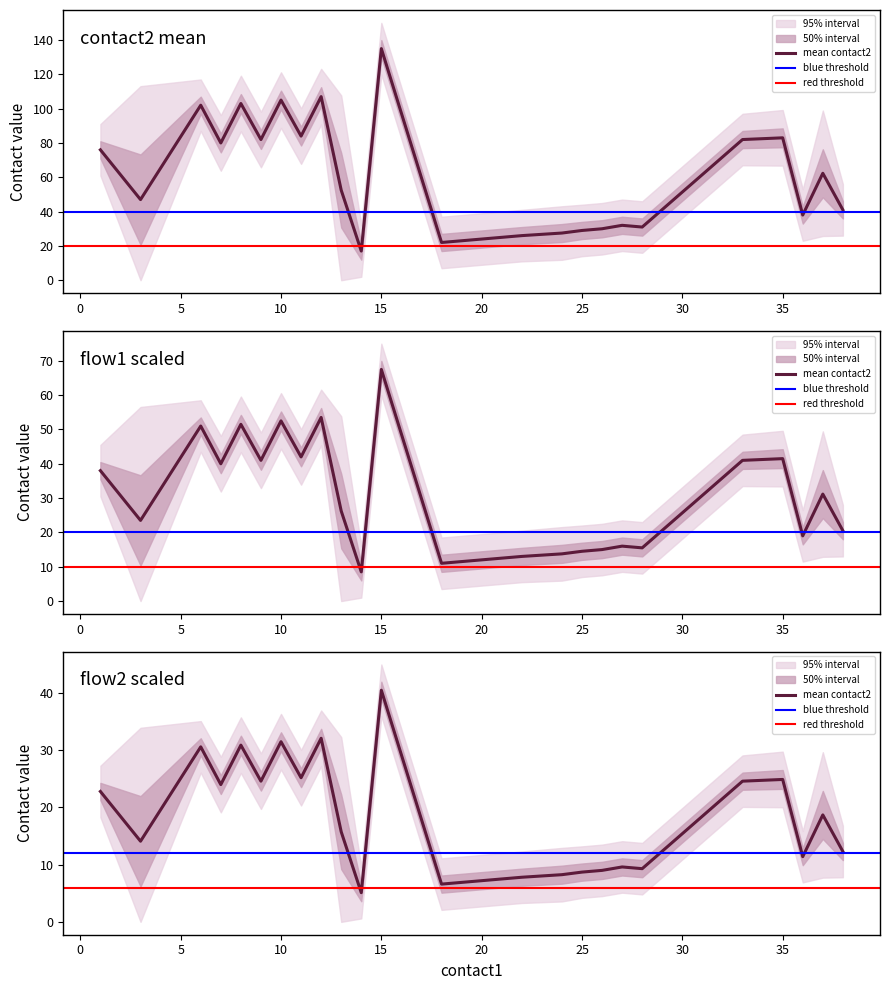

Which series has the largest range (max minus min)?

contact2